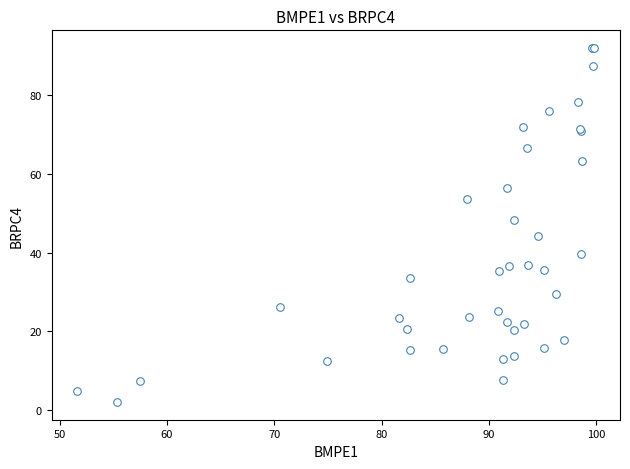

What Y value in the scatter plot is closest to 47?

48.4